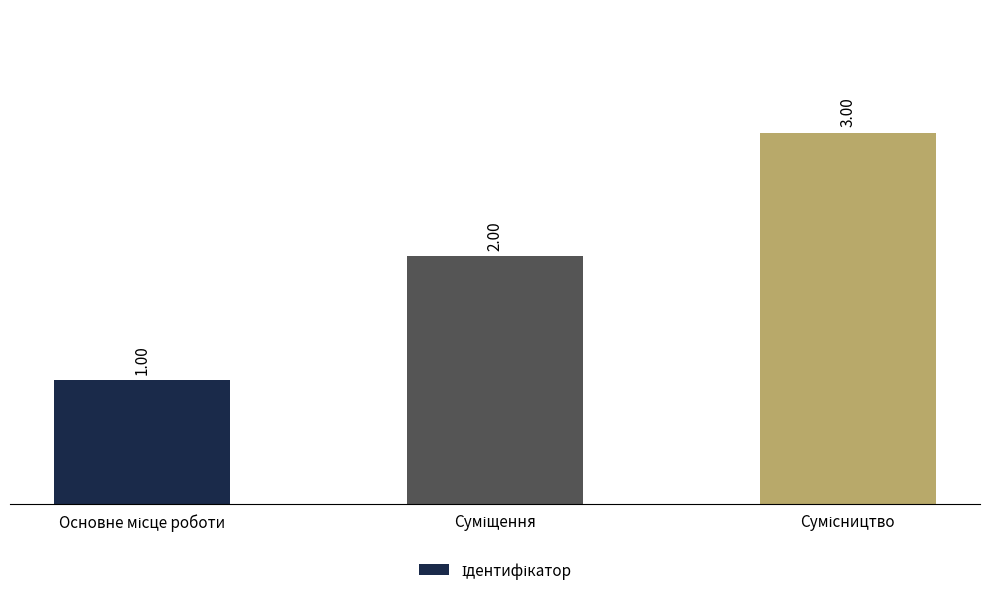

What is the smallest value displayed?

1